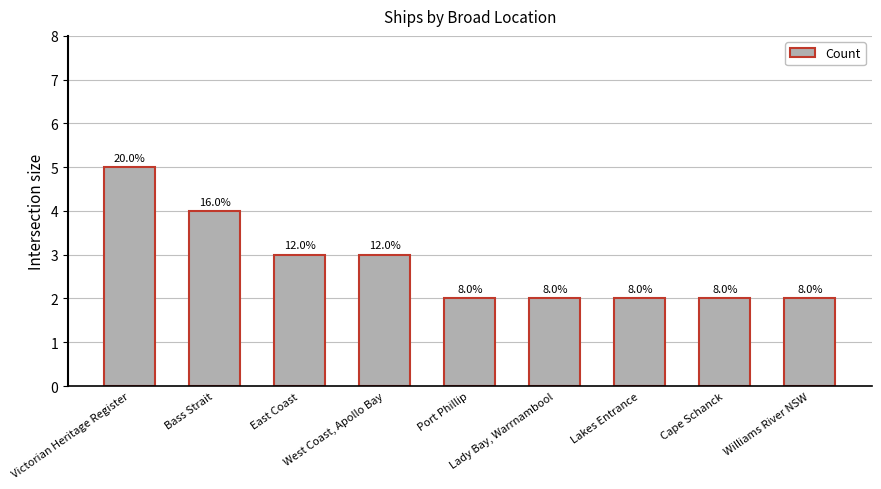

What value does the data have at Lakes Entrance?

2